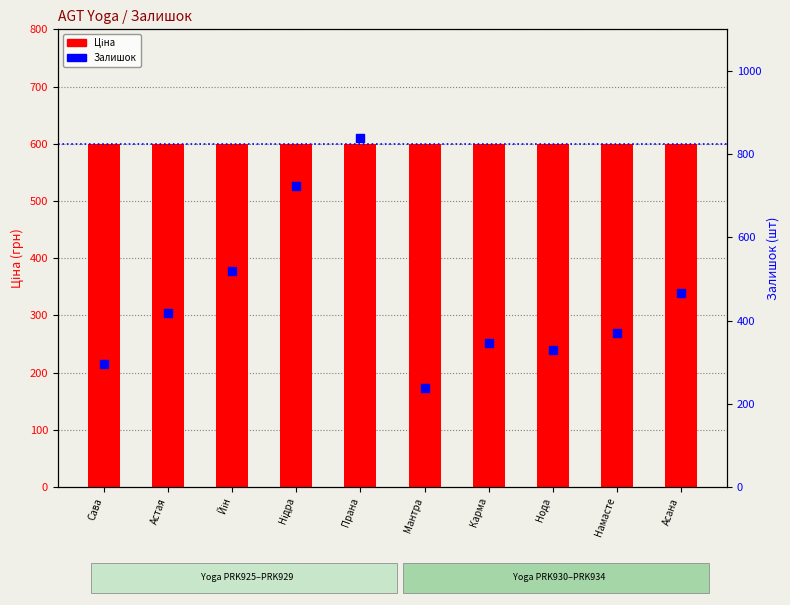

Which series has the largest total across all categories?

Ціна